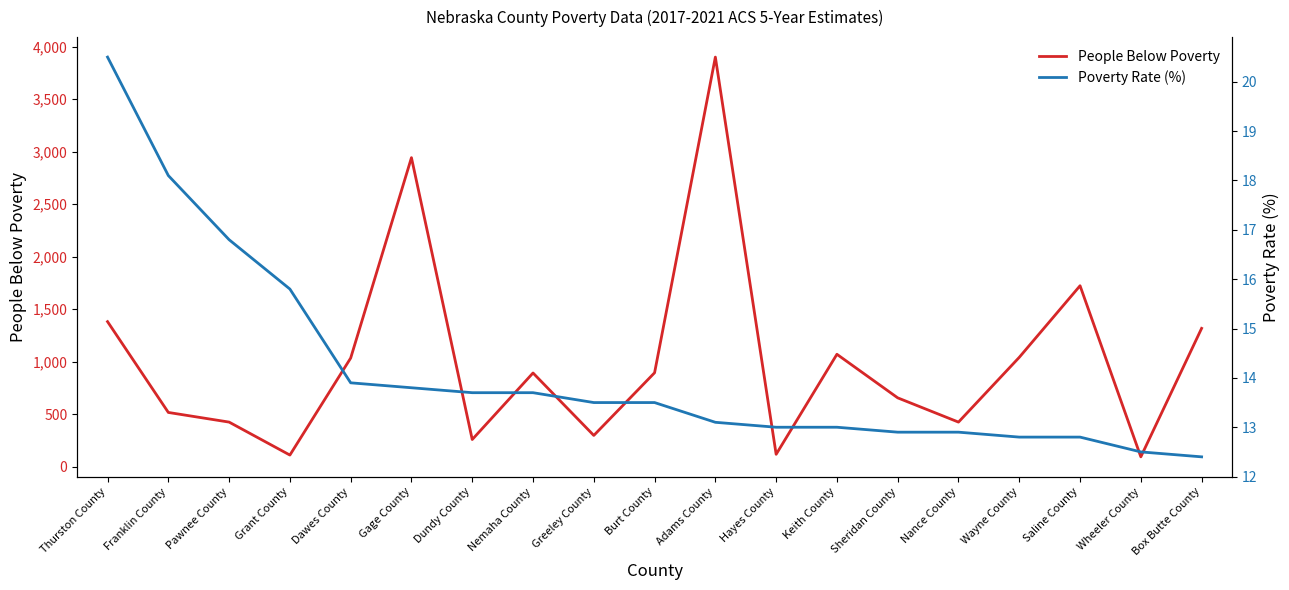

True or false: People Below Poverty and Poverty Rate (%) cross at least once.

False